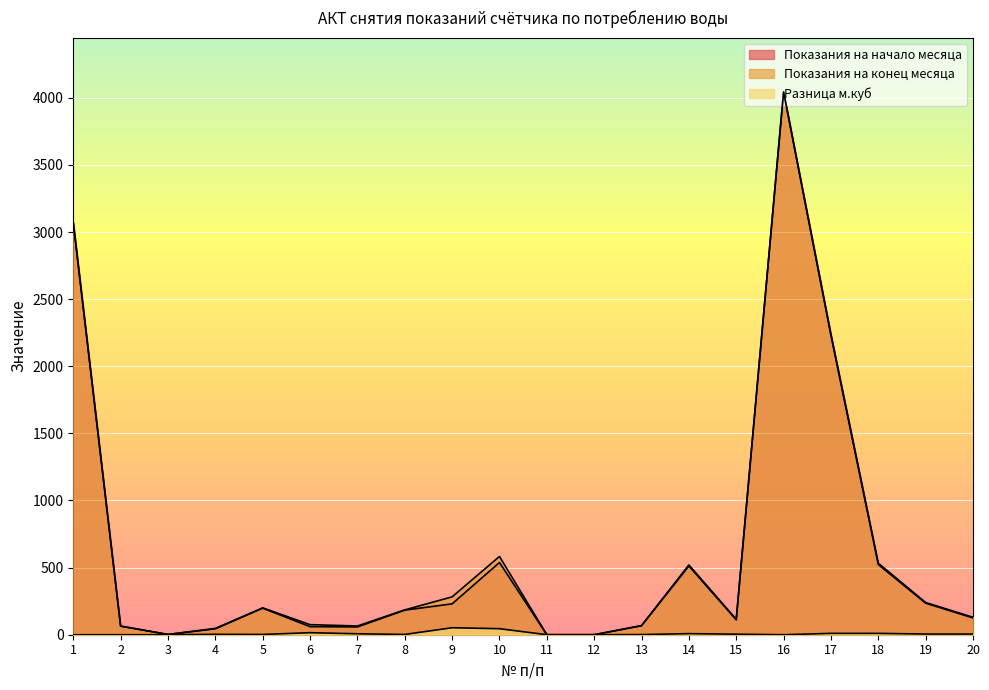

What is the difference between the Показания на начало месяца values at 2 and 20?

61